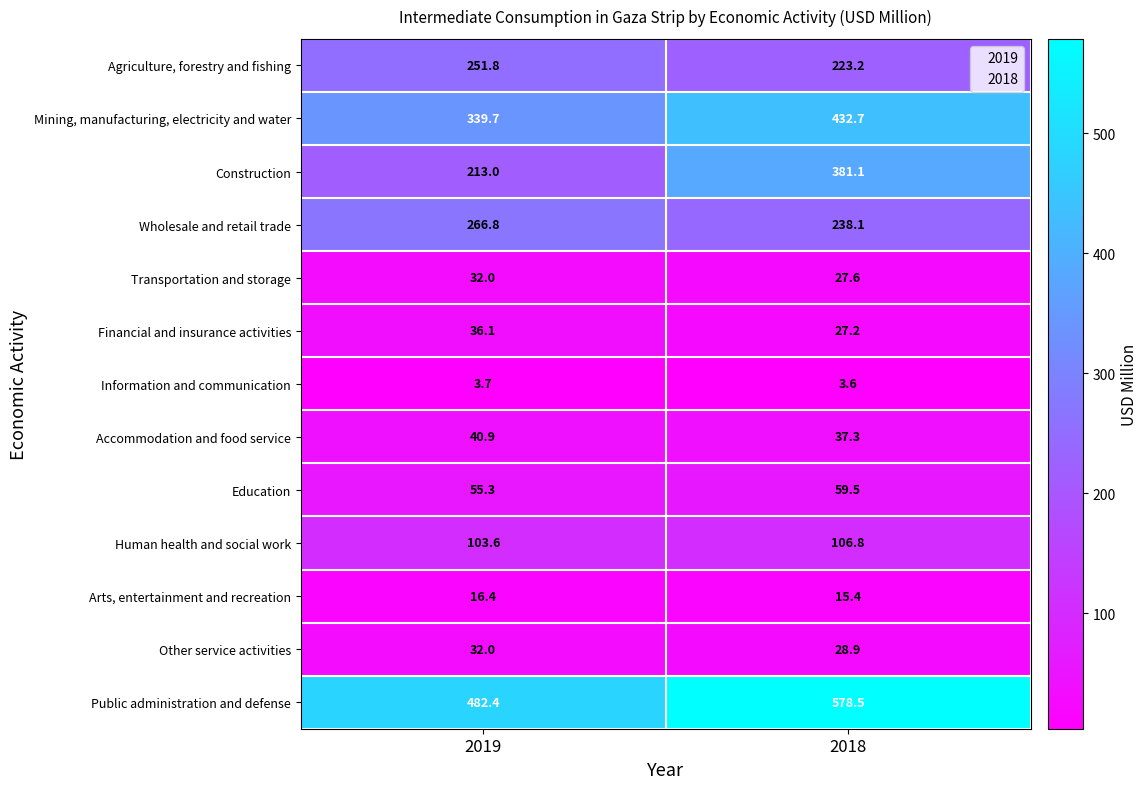

Rank the series at 2018 from highest to lowest value.

Public administration and defense, Mining, manufacturing, electricity and water, Construction, Wholesale and retail trade, Agriculture, forestry and fishing, Human health and social work, Education, Accommodation and food service, Other service activities, Transportation and storage, Financial and insurance activities, Arts, entertainment and recreation, Information and communication